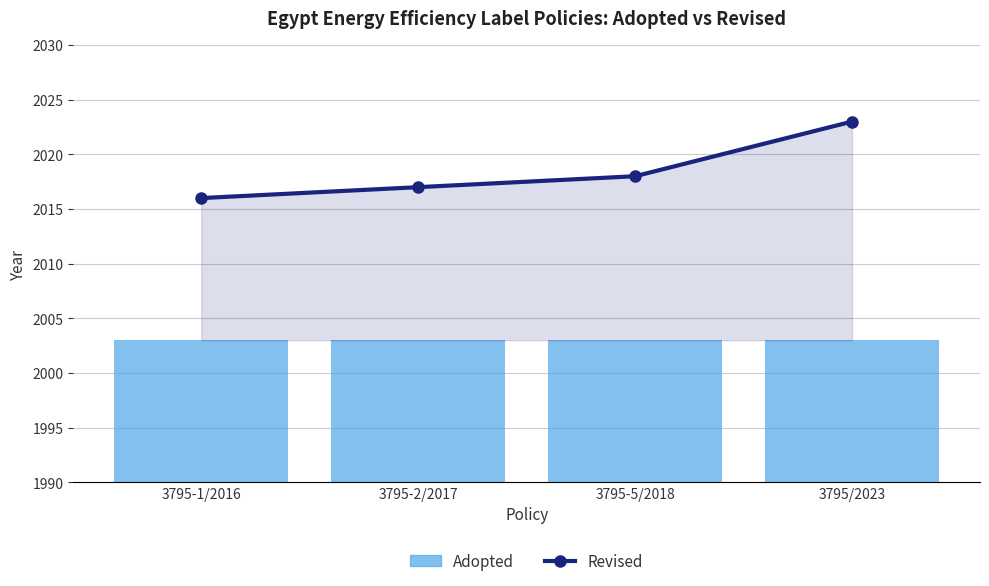

At which category does the chart reach its peak across all series?

3795/2023